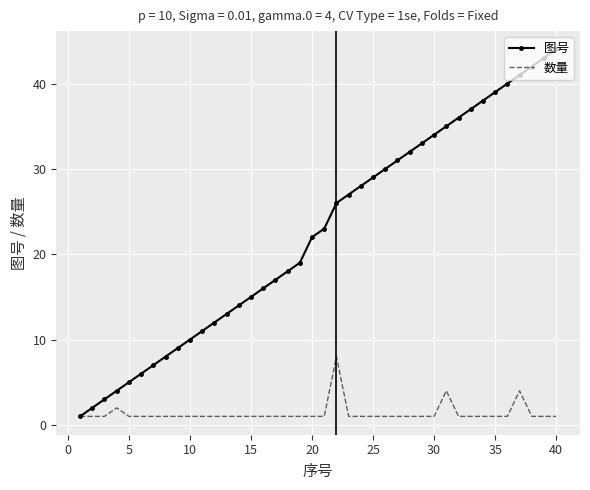

List the series in order of their peak value, highest first.

图号, 数量